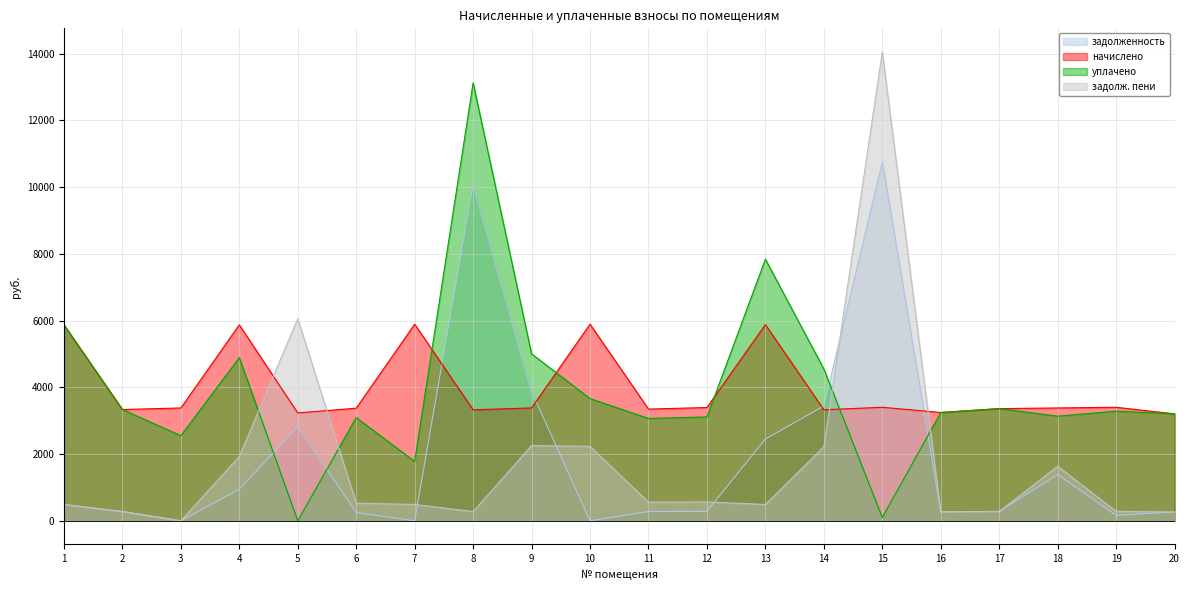

Where is задолженность nearest to the value 5375?

9